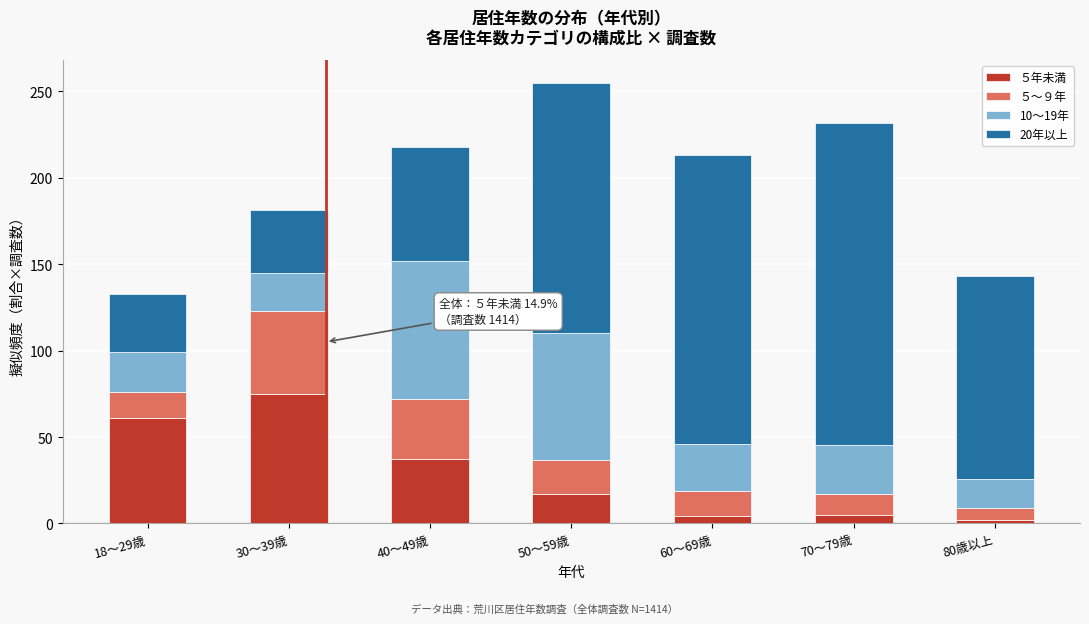

At which category is the sum across all series the highest?

50～59歳